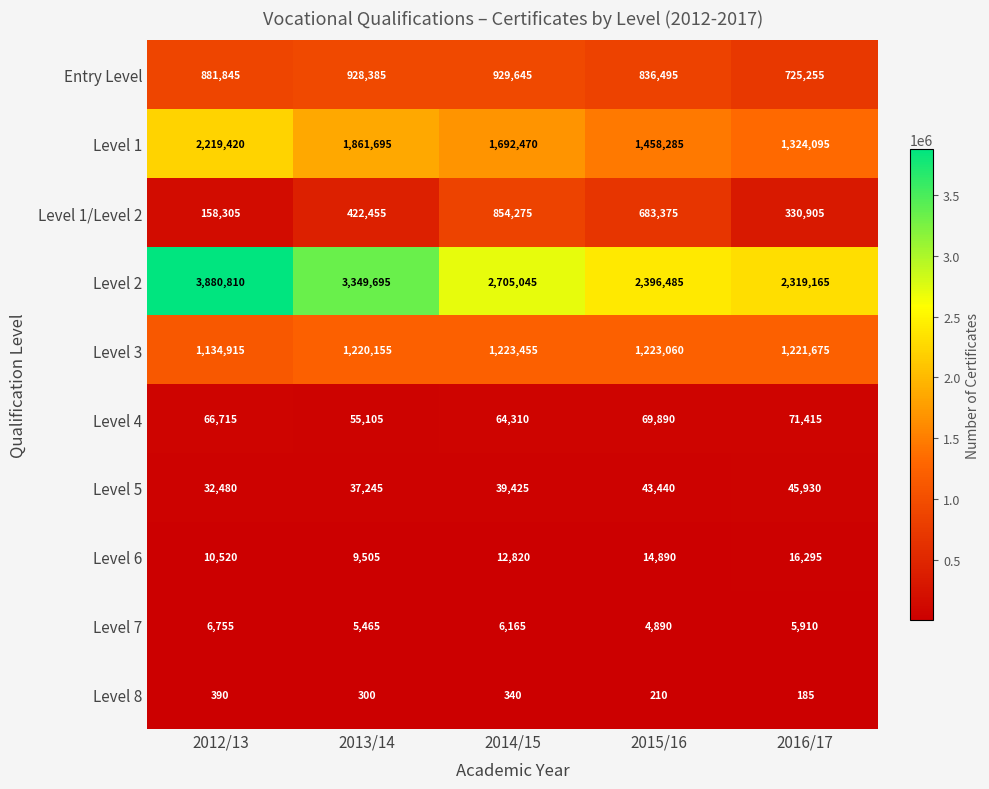

At which category is the sum across all series the highest?

2012/13